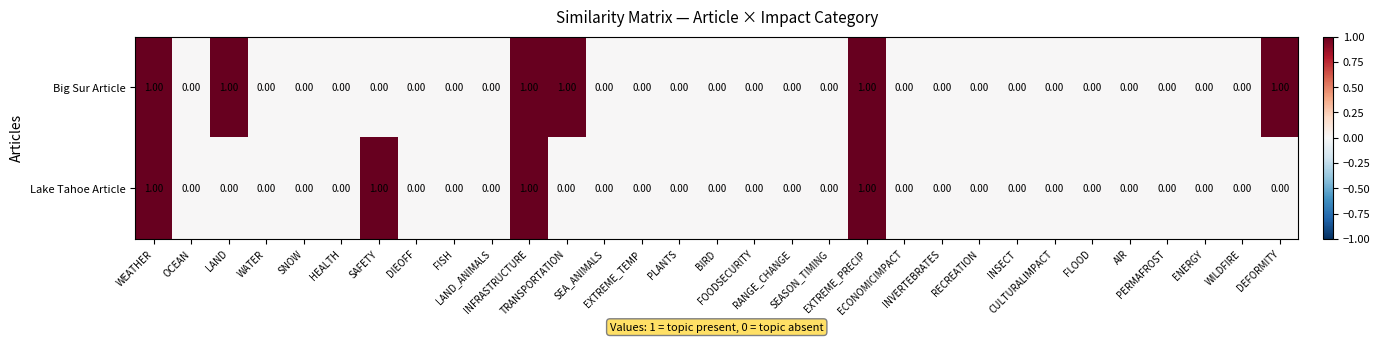

Rank the series by their average value, from highest to lowest.

Big Sur Article, Lake Tahoe Article